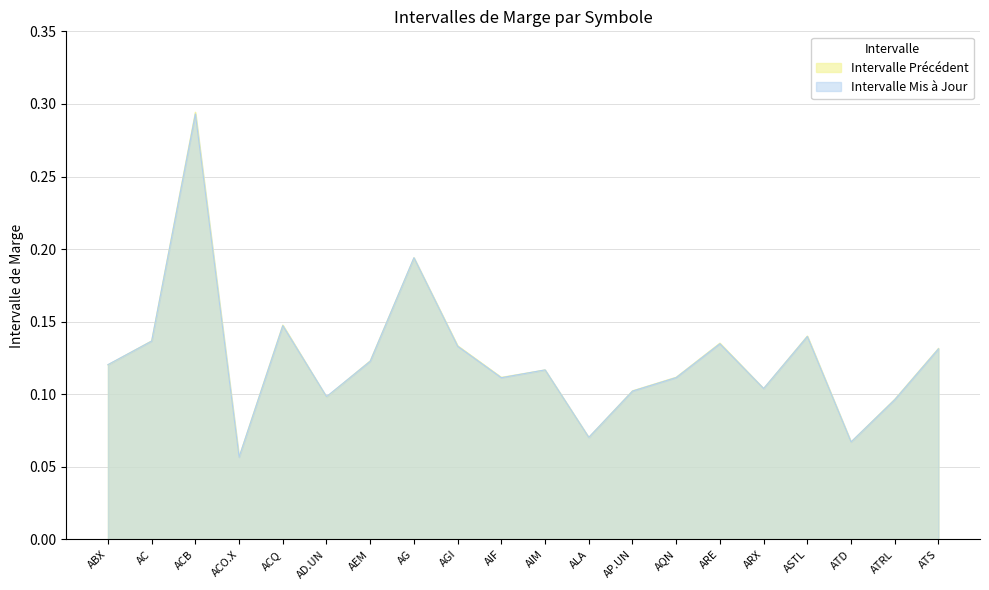

How many times do Intervalle Mis à Jour and Intervalle Précédent cross each other?

7